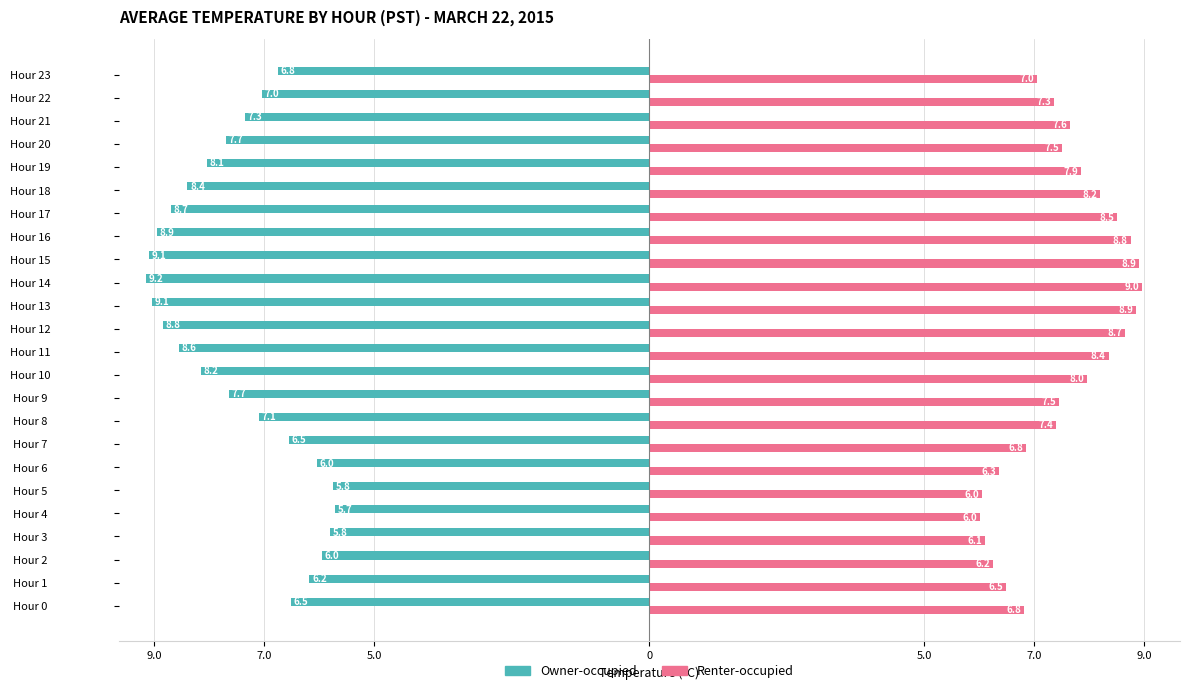

Which series has the largest range (max minus min)?

Owner-occupied